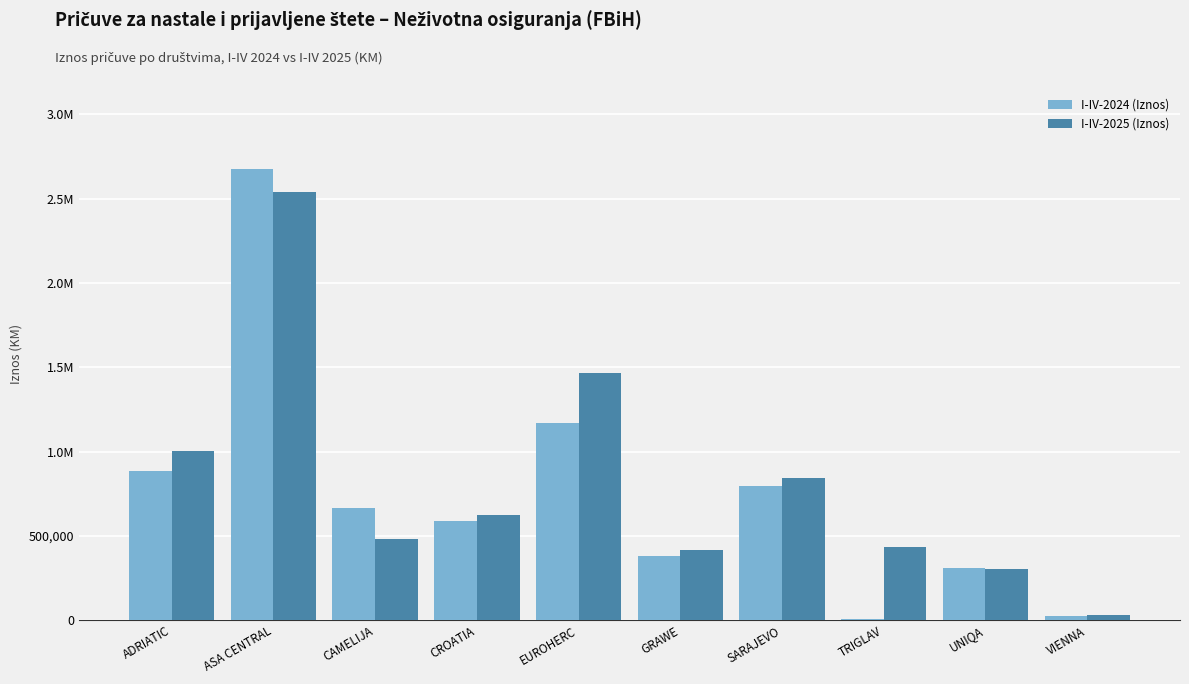

Are the bars grouped side by side (vs. stacked)?

Yes